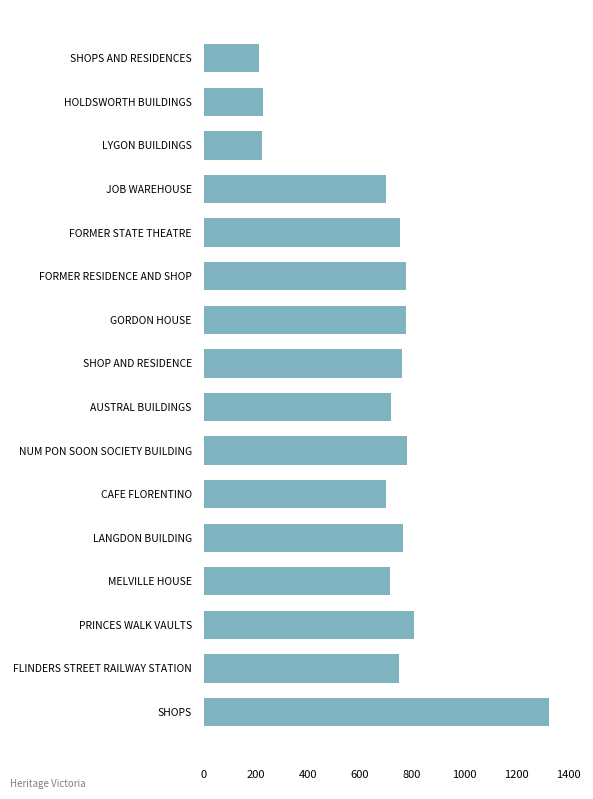

Read the value at FLINDERS STREET RAILWAY STATION.

752